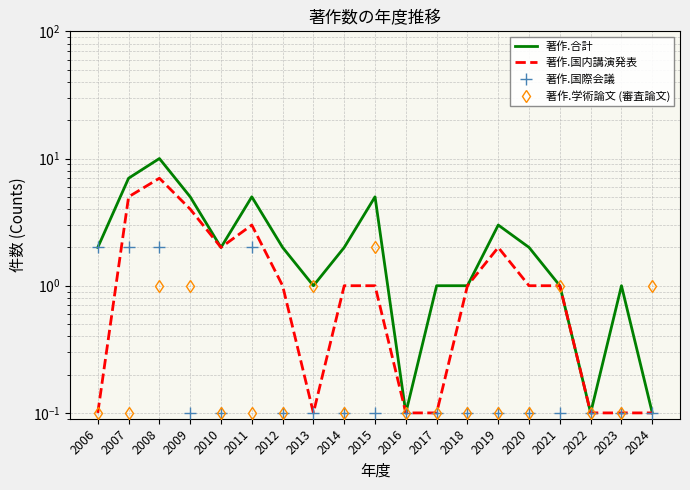

Which series has the largest total across all categories?

著作.合計